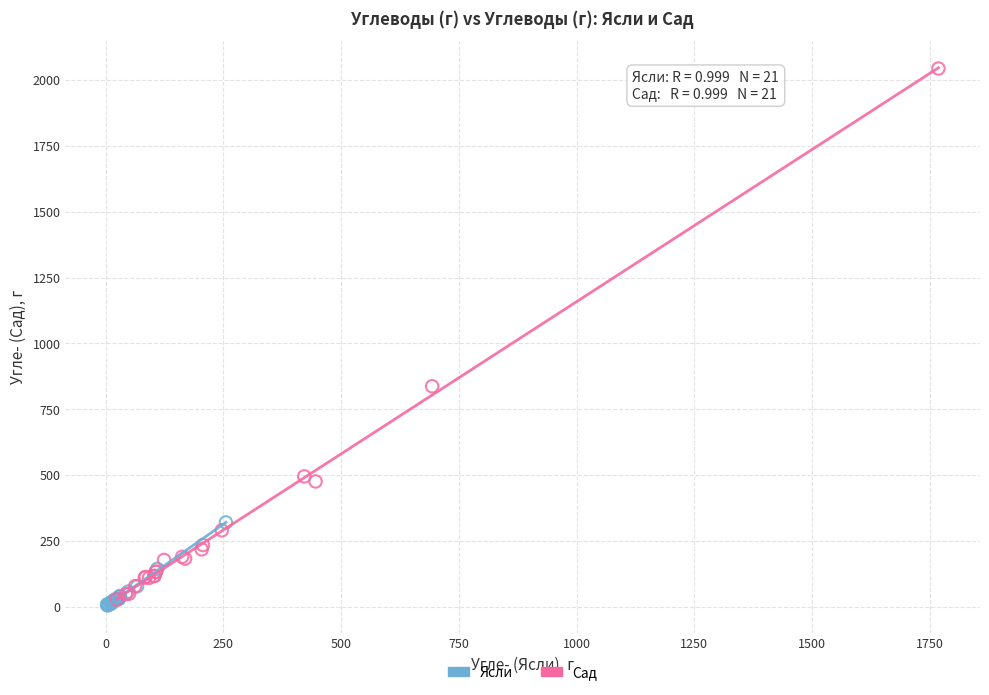

What are all the series names shown in the legend?

Ясли, Сад